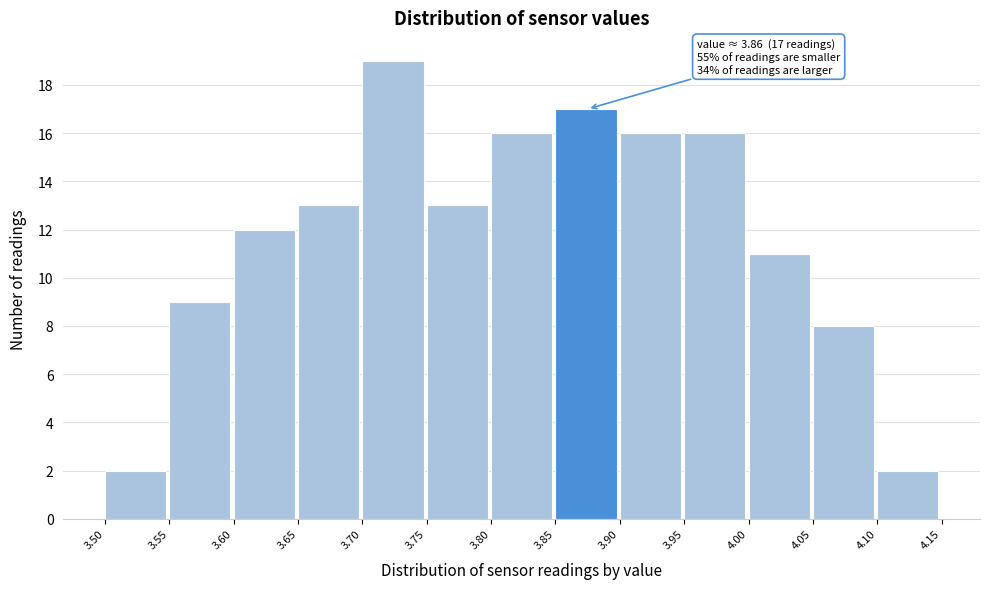

Over which range of the x-axis is the bar tallest?

3.70 to 3.75